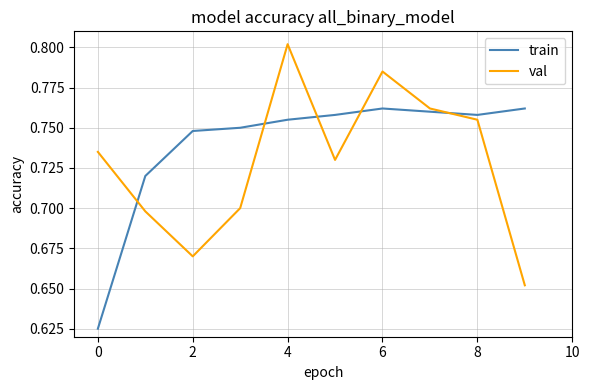

Which series has the largest total across all categories?

train